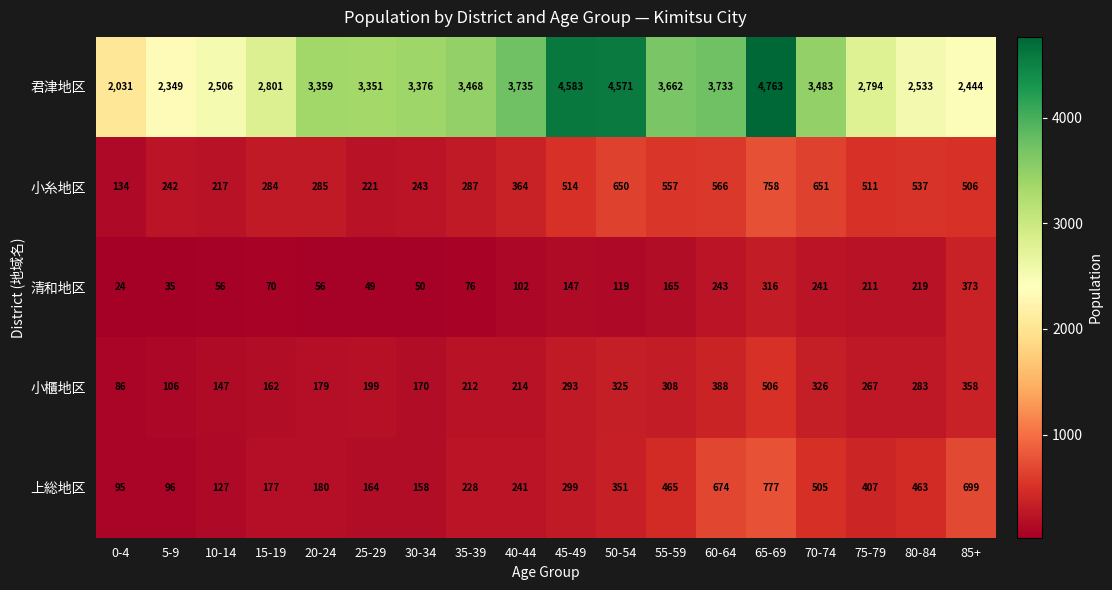

At how many categories does at least one series exceed 253?

18